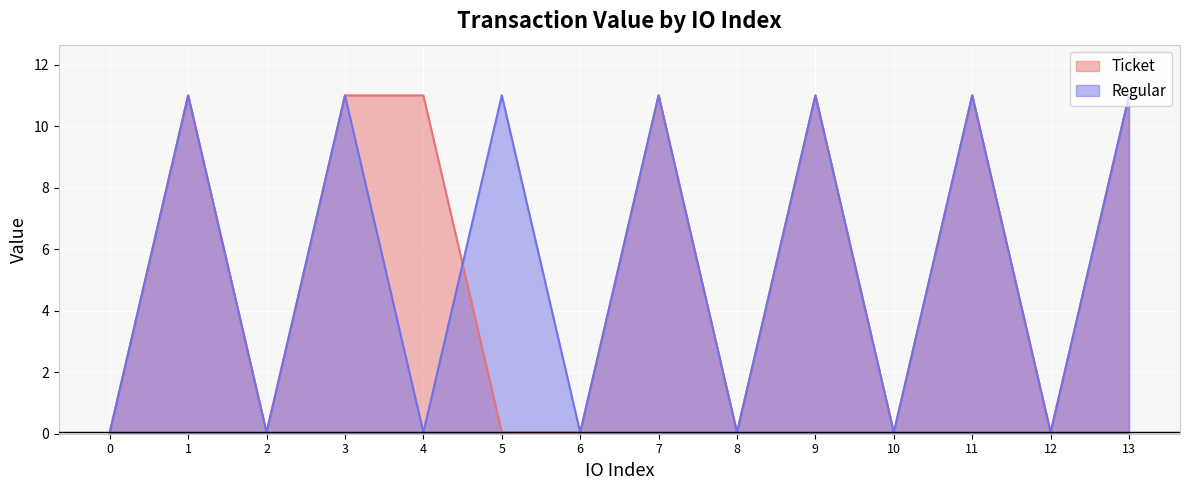

Between 3 and 13, which is larger?

3